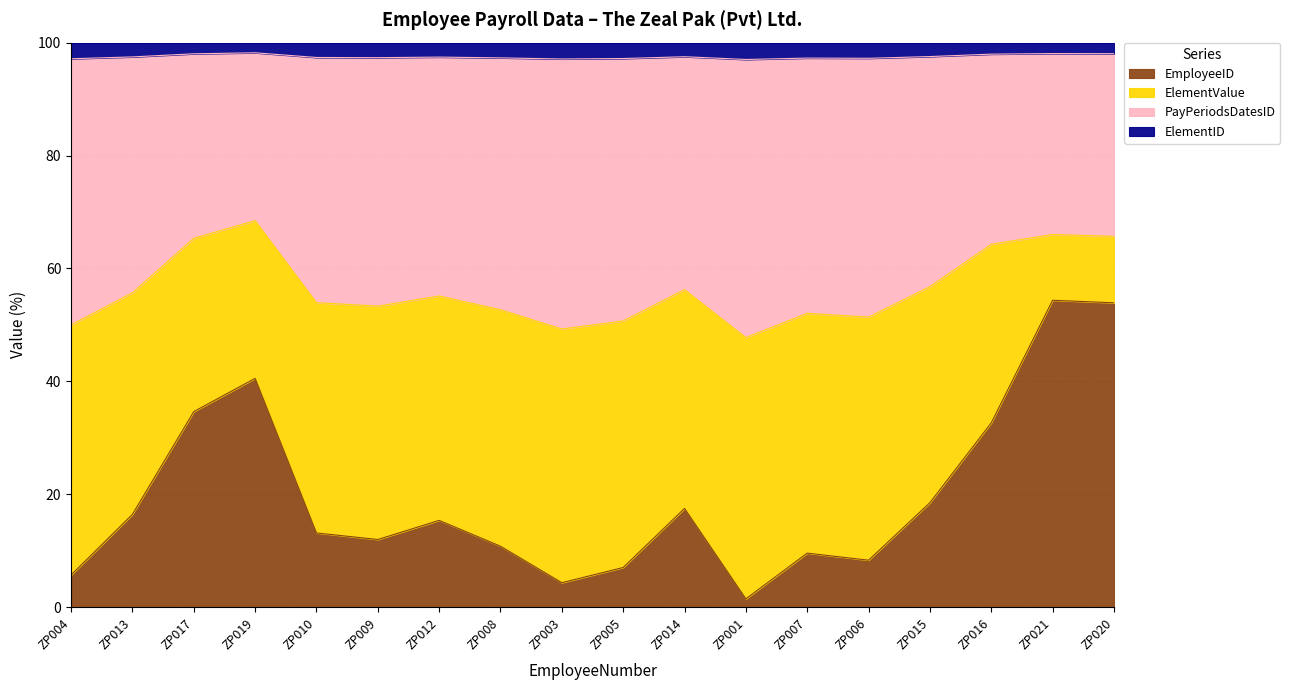

Is the value of PayPeriodsDatesID at ZP010 greater than the value of ElementID at ZP004?

Yes